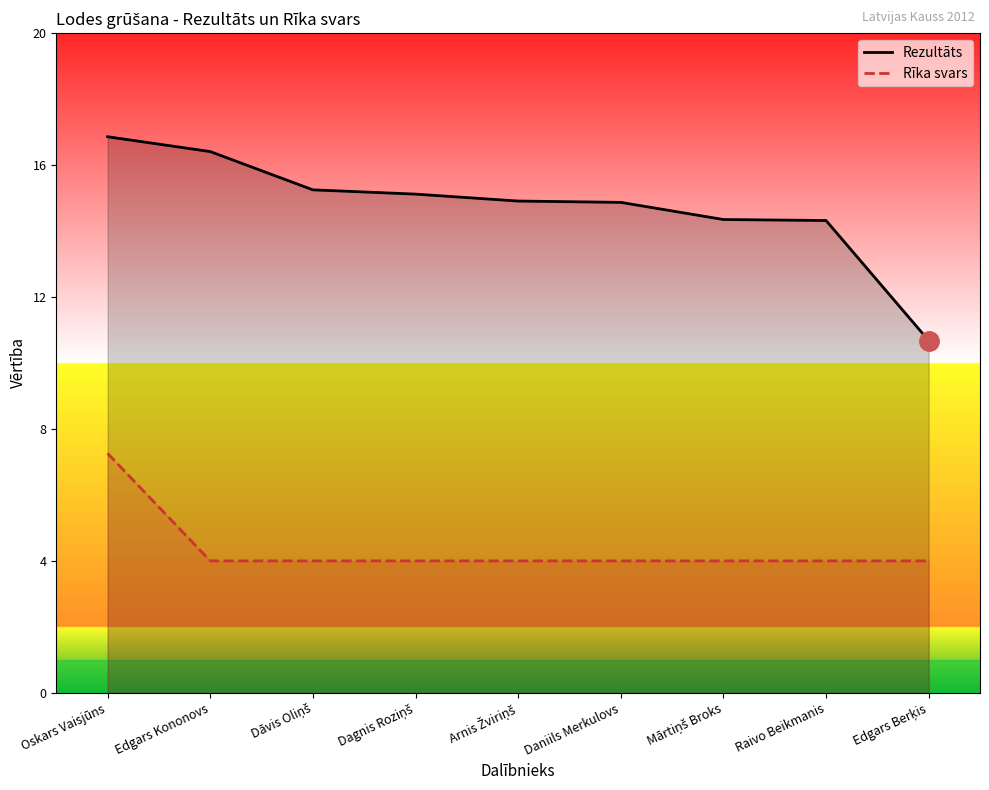

Which series changed the most between Dāvis Oliņš and Mārtiņš Broks?

Rezultāts